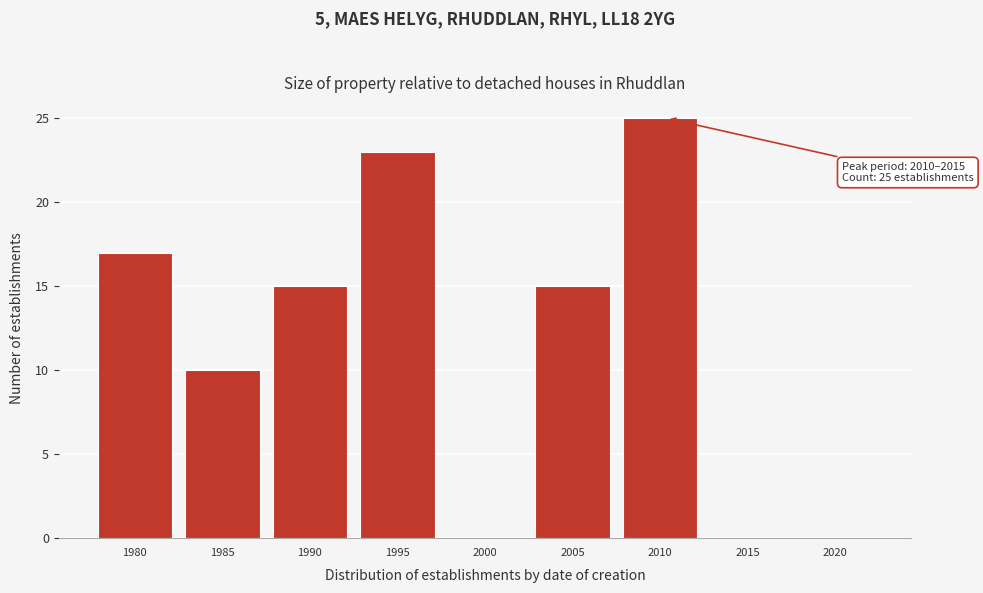

Reading left to right, what are all the values shown in this chart?

1980=17	1985=10	1990=15	1995=23	2000=0	2005=15	2010=25	2015=0	2020=0